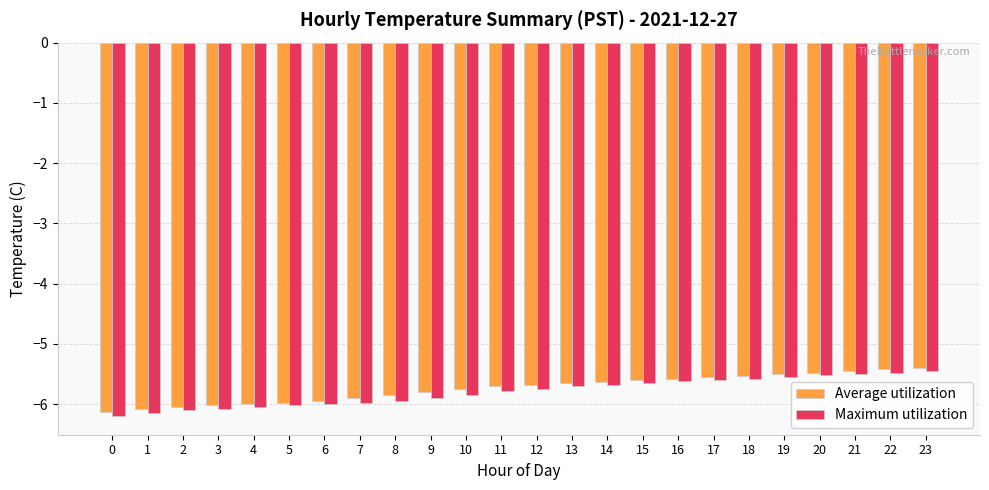

What is the lowest value of the Average utilization series?

-6.1